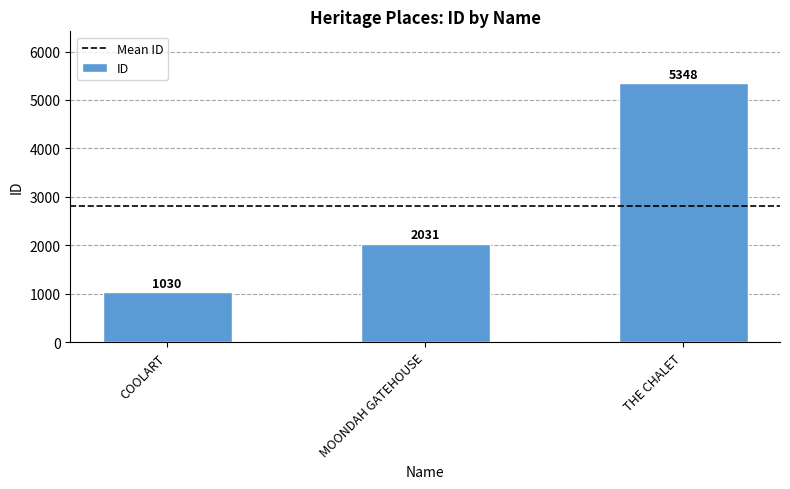

How many bars are there in total?

3